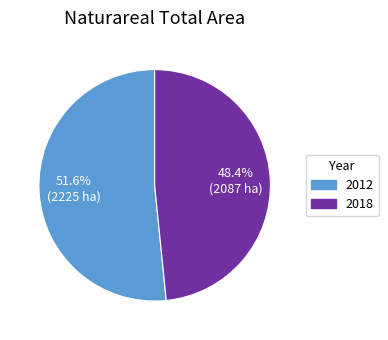

Is it true that 2018 is 34% of the pie?

False